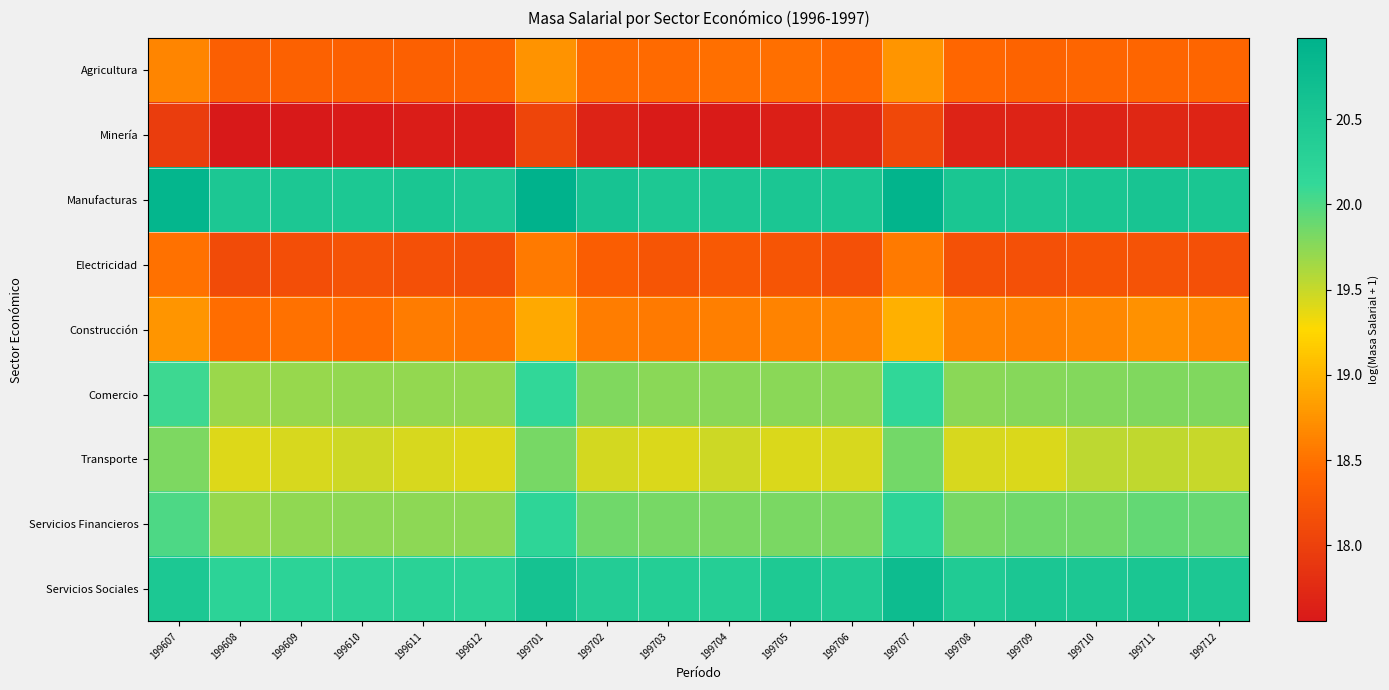

What is the spread (max minus min) of values at 199607?

2.9